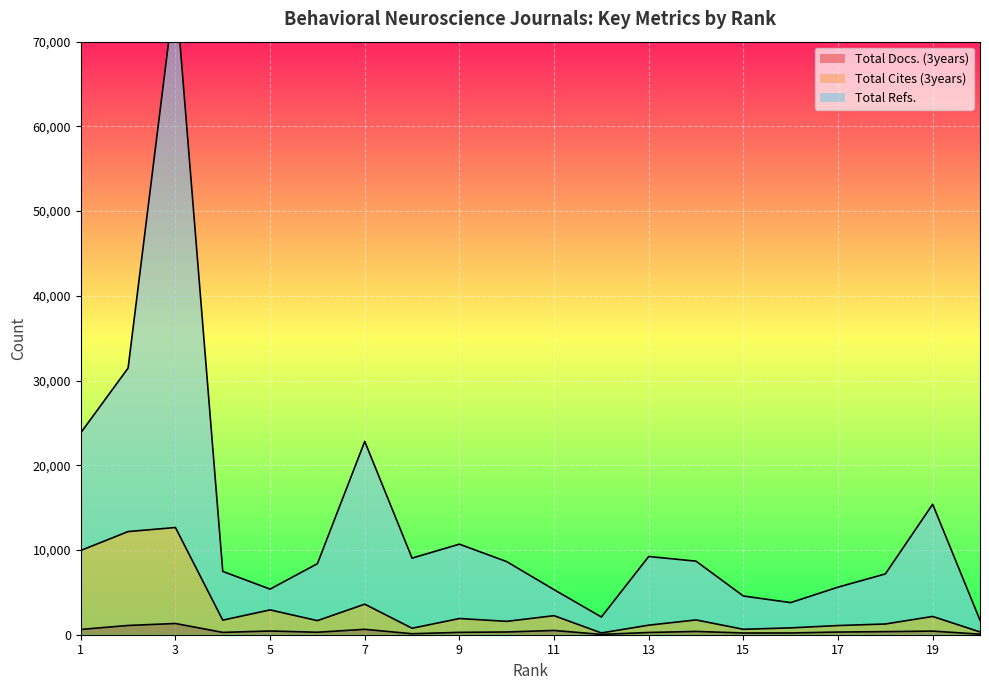

The value of Total Refs. at 19 is 15400. True or false?

True